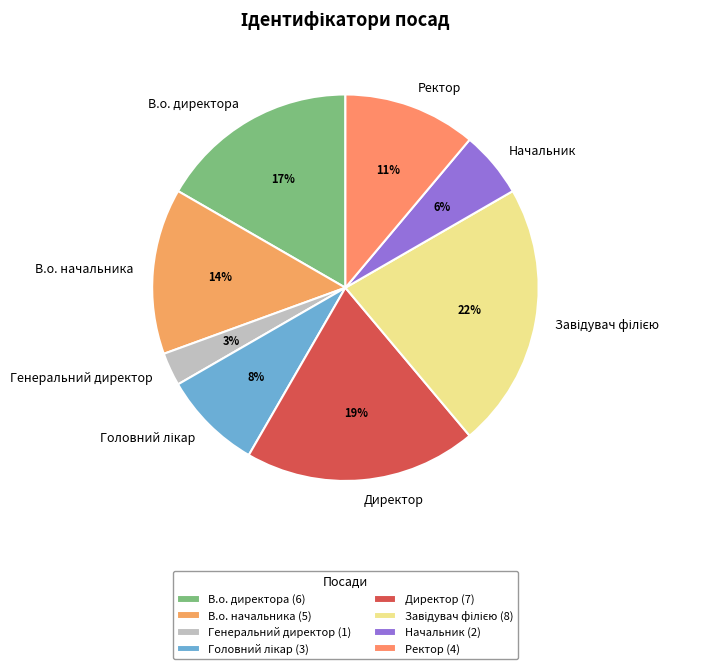

True or false: Директор accounts for 10% of the total.

False